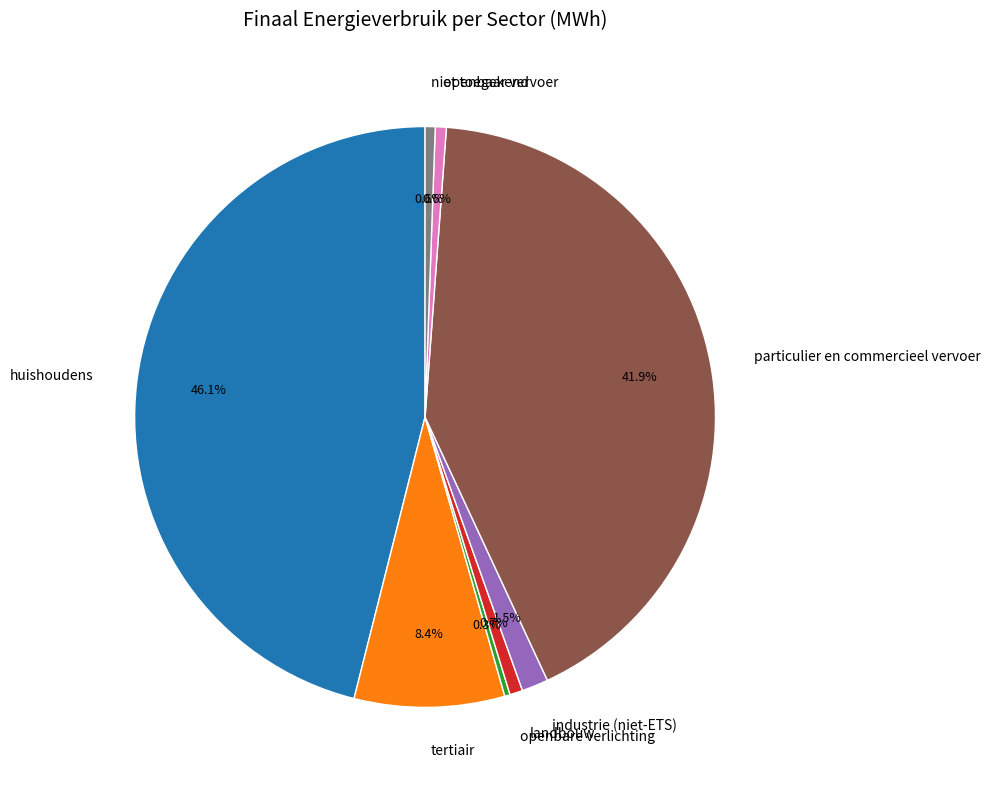

Which has a higher value, tertiair or particulier en commercieel vervoer?

particulier en commercieel vervoer